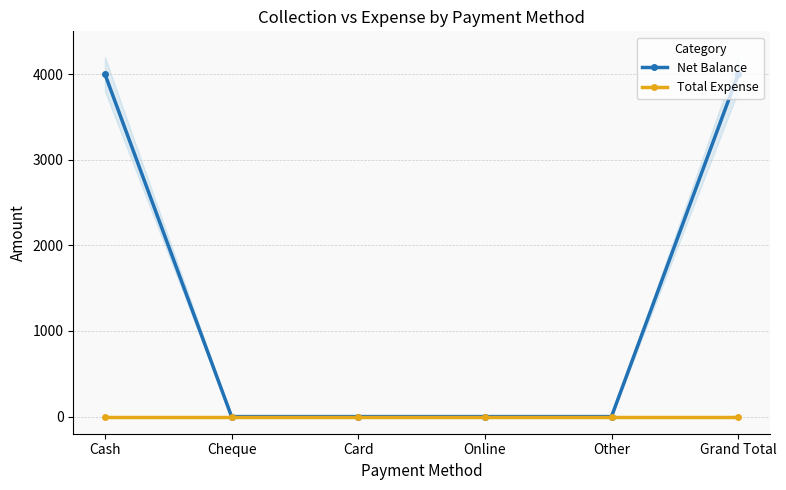

Between Card and Cash, which is larger?

Cash